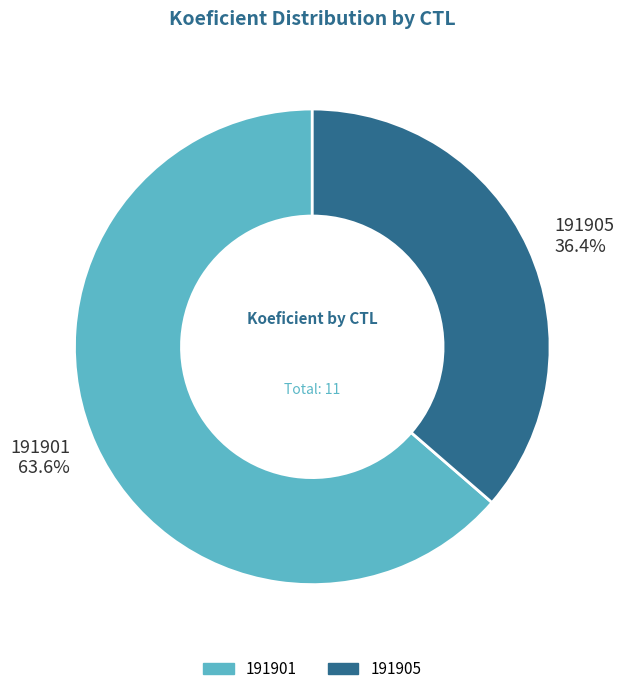

Between 191905 and 191901, which is larger?

191901